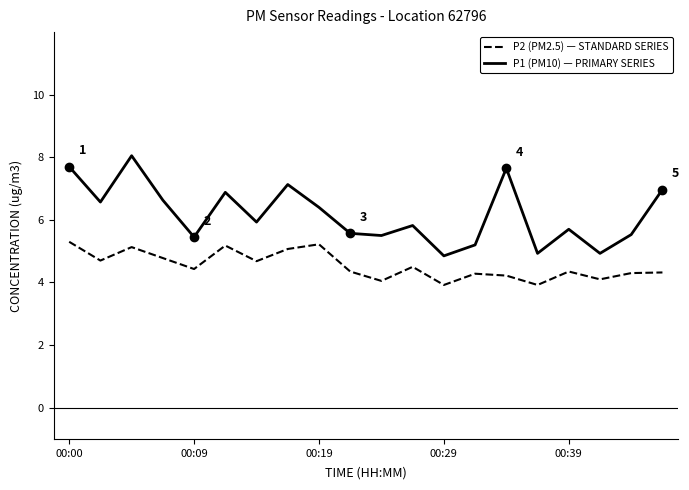

What is the difference between the maximum and minimum values in the P2 (PM2.5) — STANDARD SERIES series?

1.4